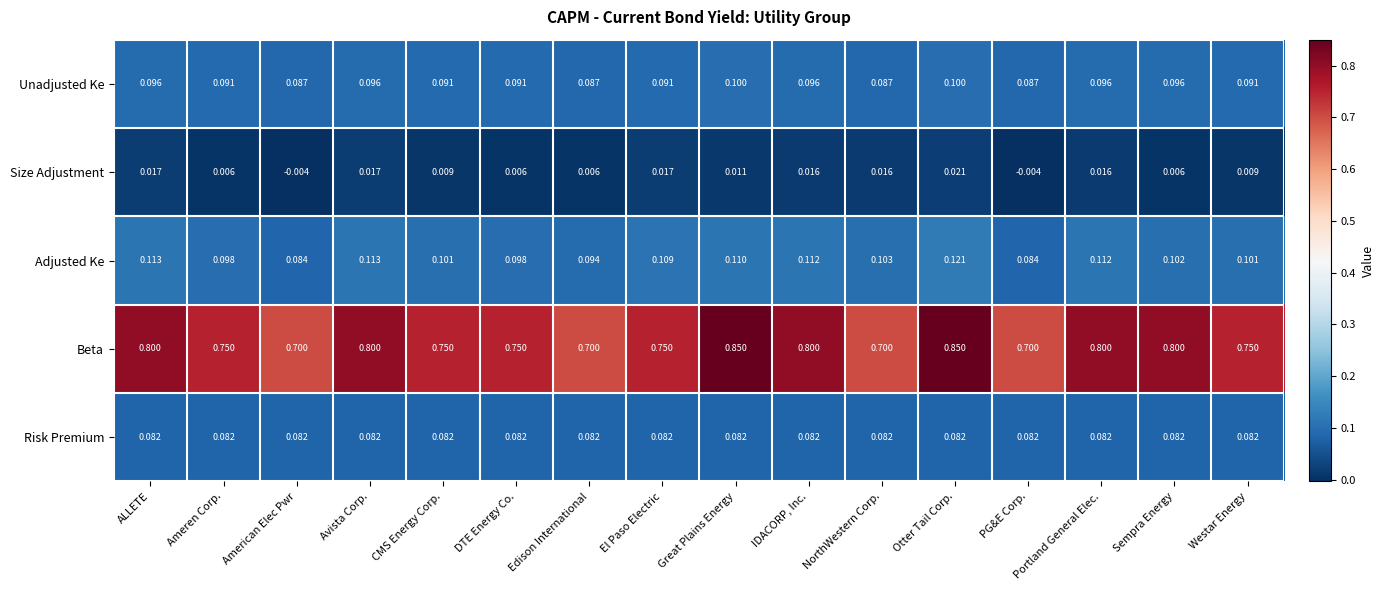

What is the total value across all series at El Paso Electric?

1.0